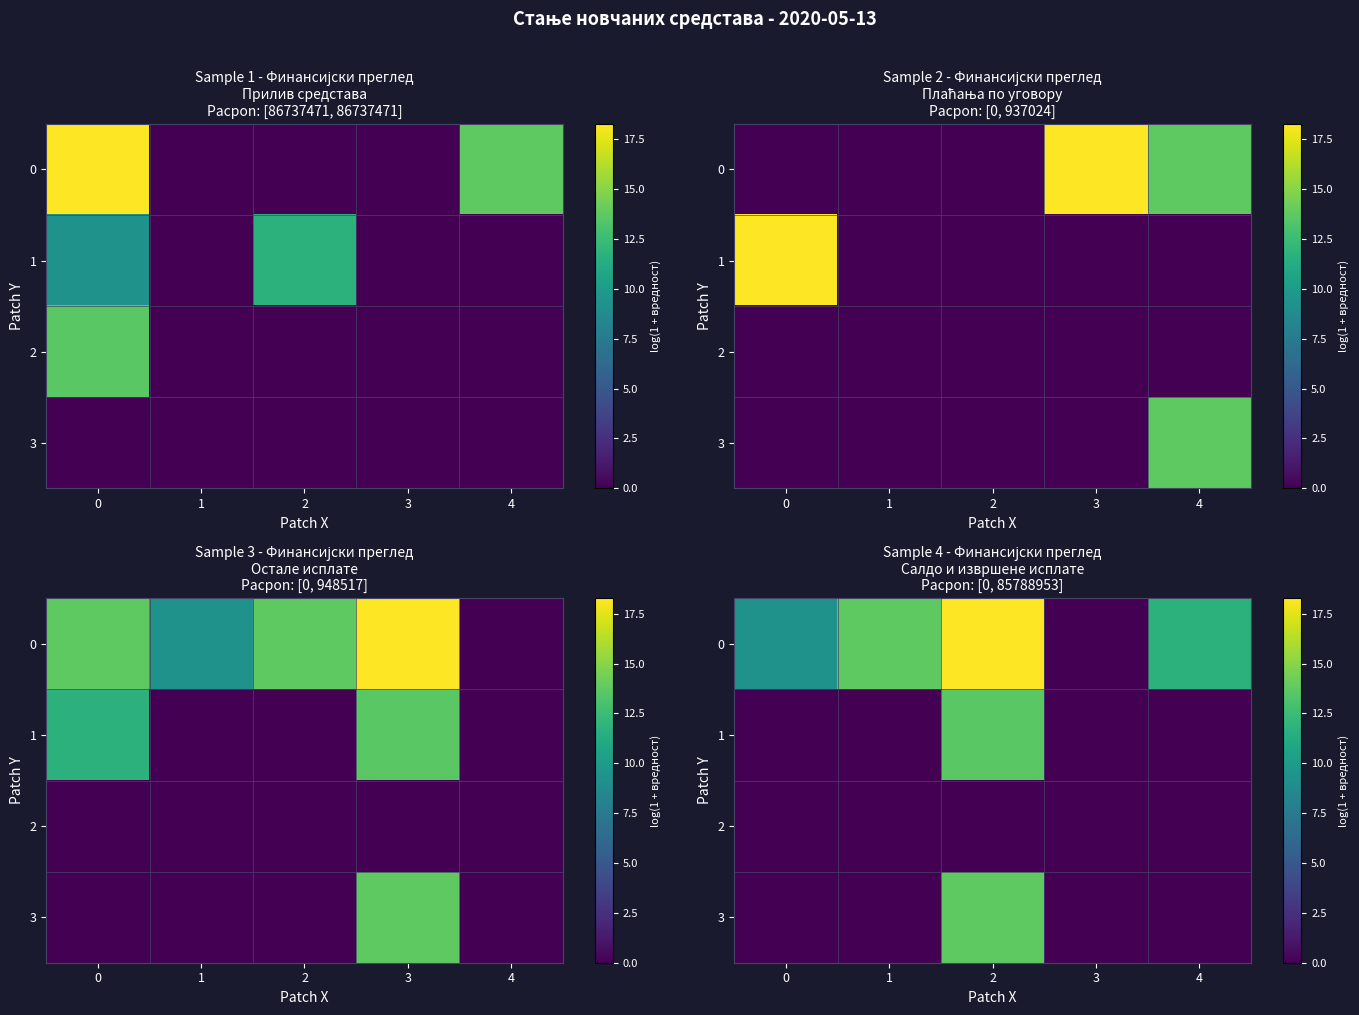

How many data points in 3 are above 0?

1